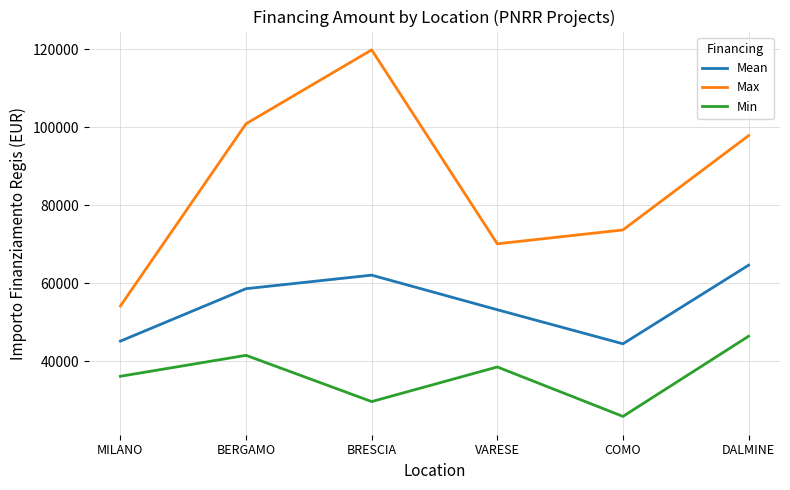

Reading left to right, extract all data points from this chart.

Mean: MILANO=45134.3	BERGAMO=58575.1	BRESCIA=62045.7	VARESE=53178.4	COMO=44448.1	DALMINE=64596.7
Max: MILANO=54144.9	BERGAMO=100847.1	BRESCIA=119783.4	VARESE=70077.9	COMO=73636.1	DALMINE=97812.0
Min: MILANO=36123.8	BERGAMO=41496.0	BRESCIA=29640.7	VARESE=38513.5	COMO=25842.4	DALMINE=46386.6